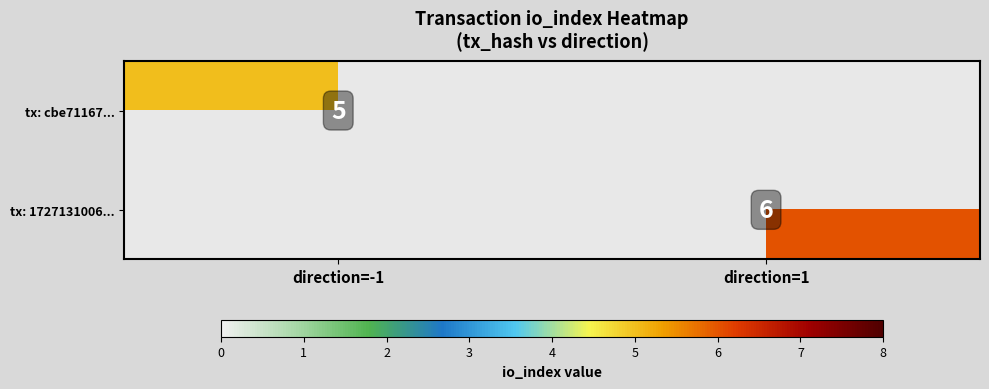

The value of tx: 1727131006... at direction=1 is 6. True or false?

True